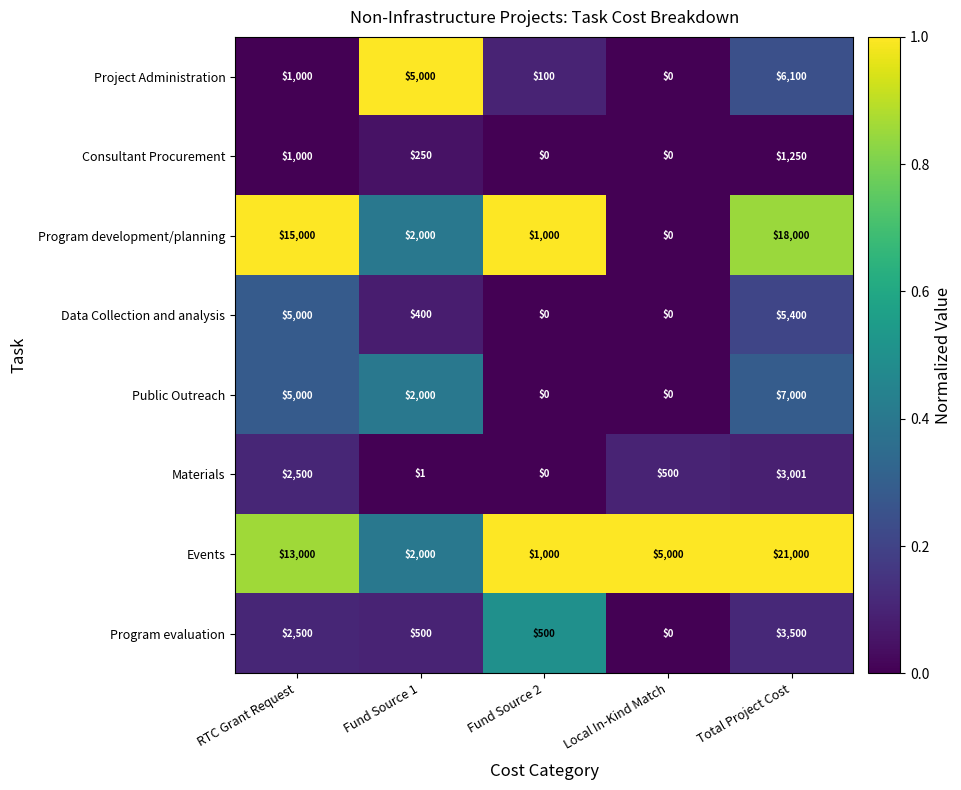

Which series has the widest spread of values?

Events